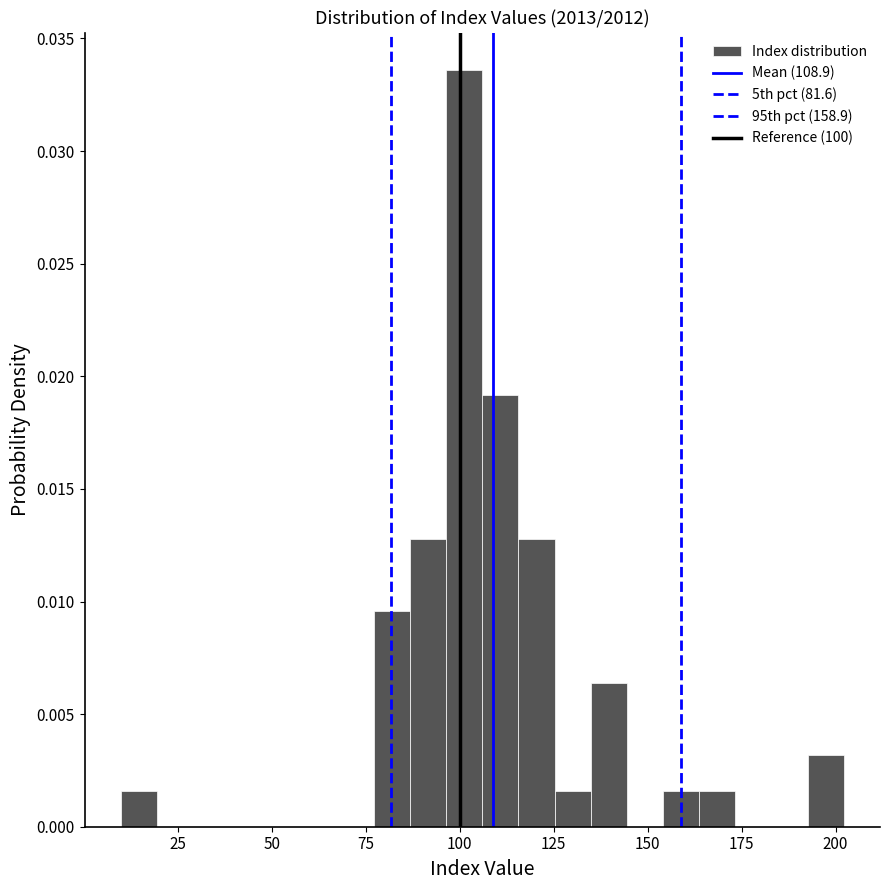

Around what value on the x-axis is the tallest bar? Give the approximate position of its centre, as read against the axis.

100